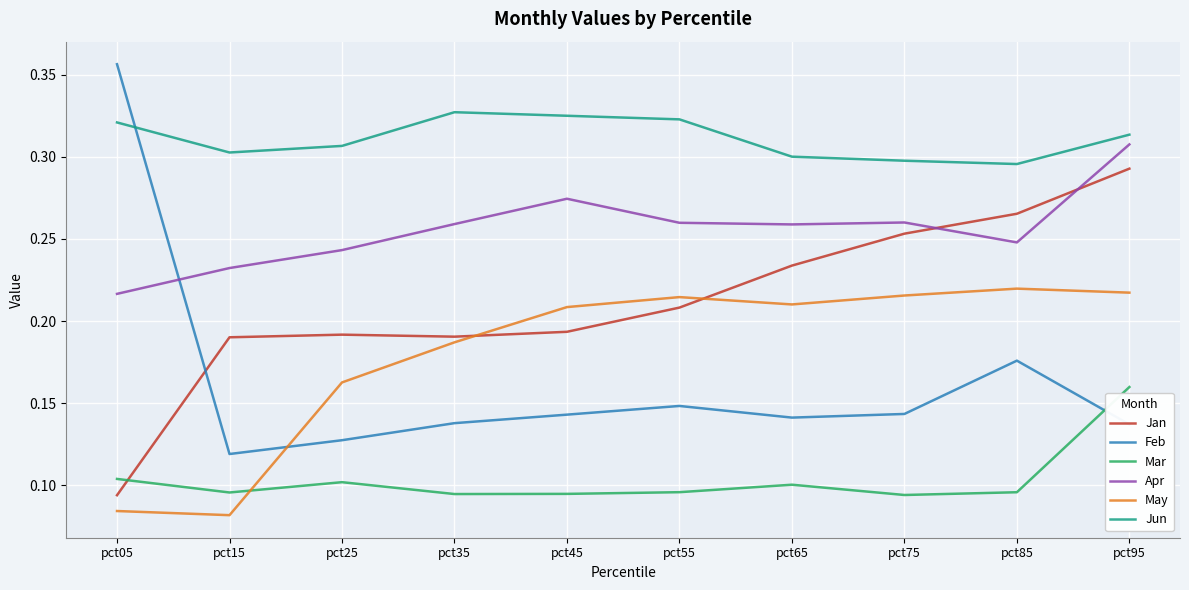

The value of Jan at pct75 is 0.3. True or false?

True